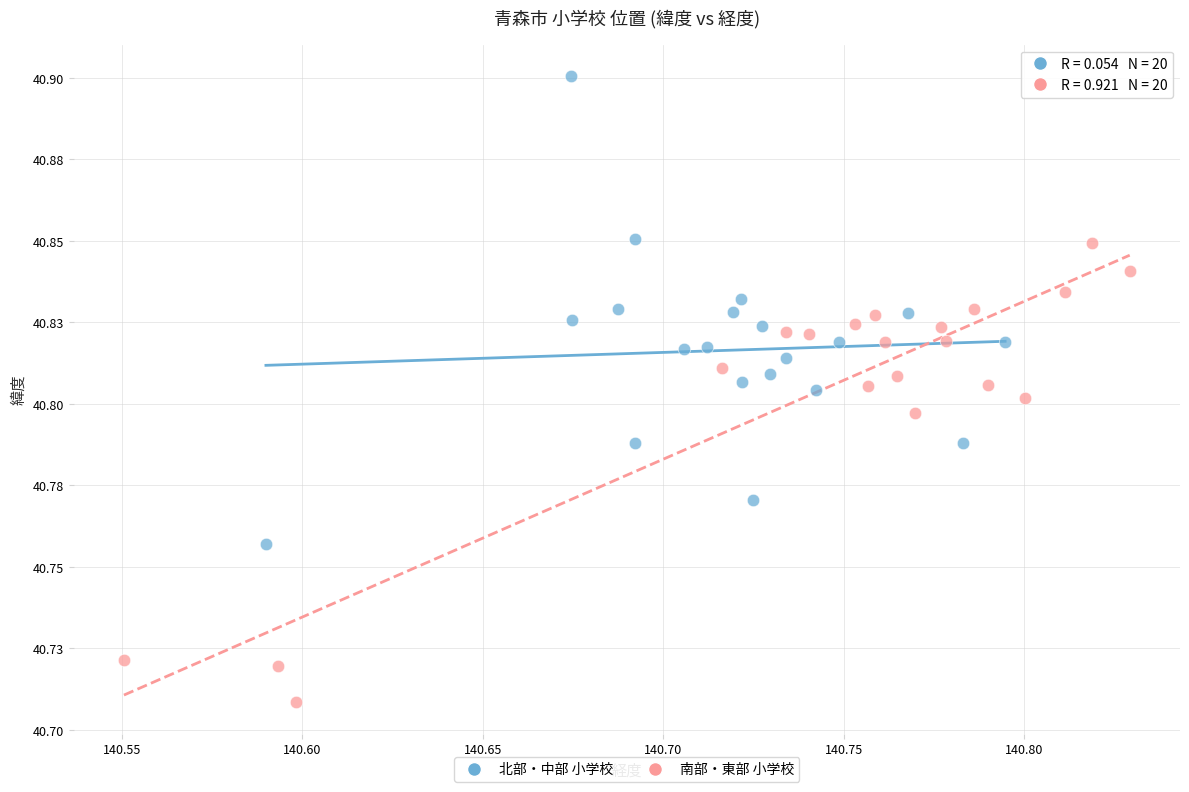

What are all the series names shown in the legend?

北部・中部 小学校, 南部・東部 小学校